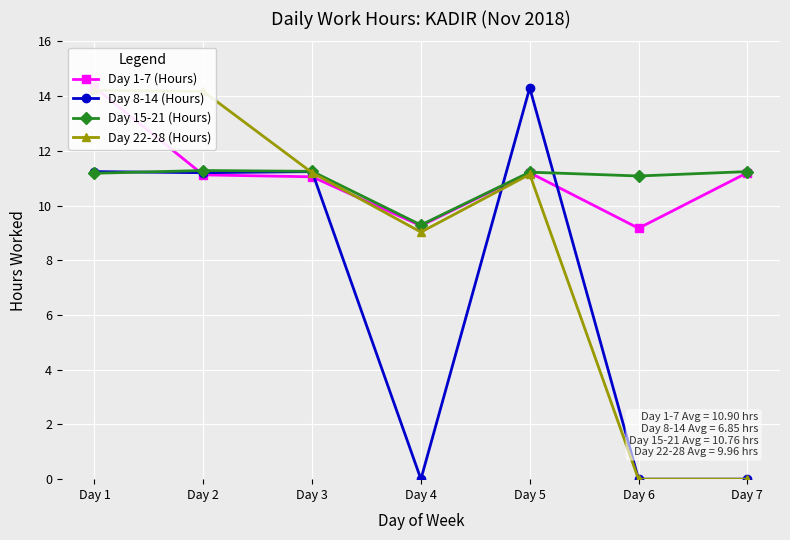

How many values in the Day 8-14 (Hours) series are below 11?

3